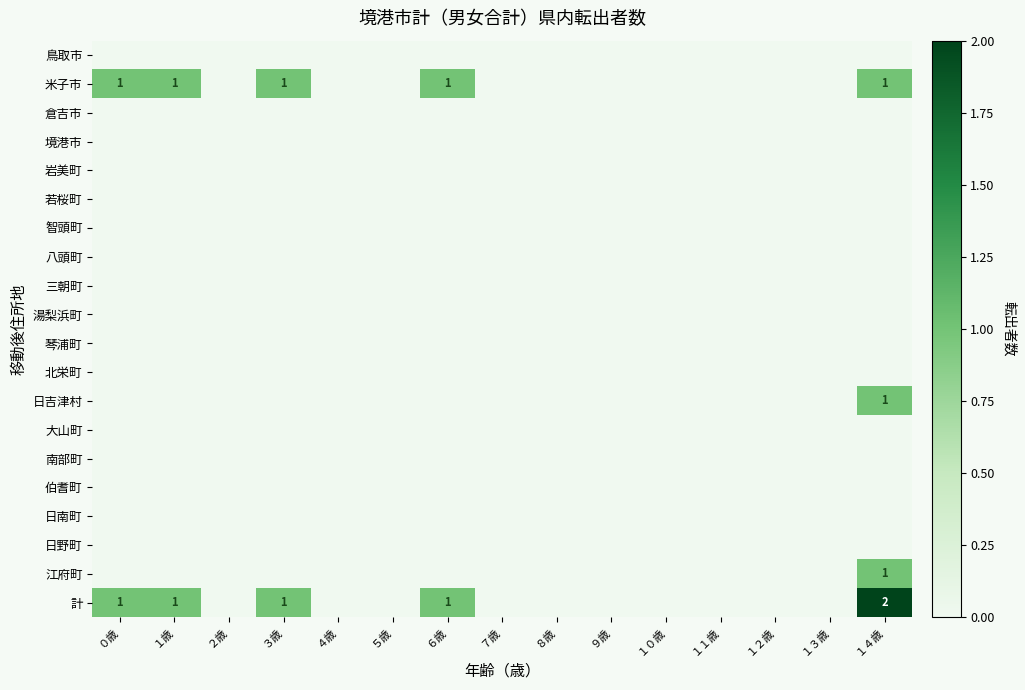

List the labels in order of 境港市 value, largest first.

０歳, １歳, ２歳, ３歳, ４歳, ５歳, ６歳, ７歳, ８歳, ９歳, １０歳, １１歳, １２歳, １３歳, １４歳